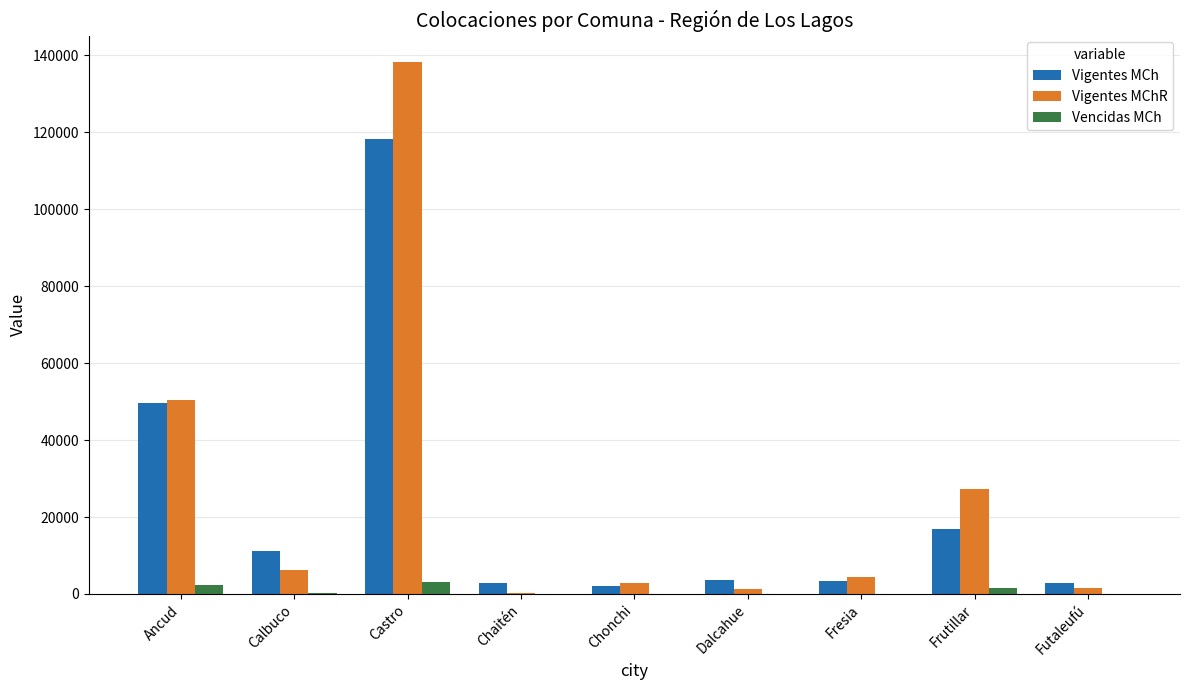

At which category is the sum across all series the highest?

Castro